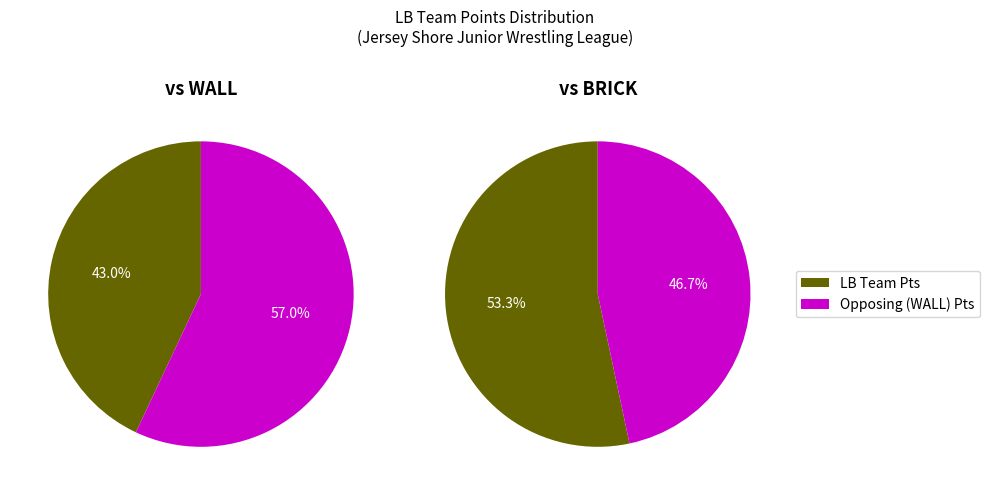

To the nearest percent, what is the combined percentage of 1 and 0?

100%